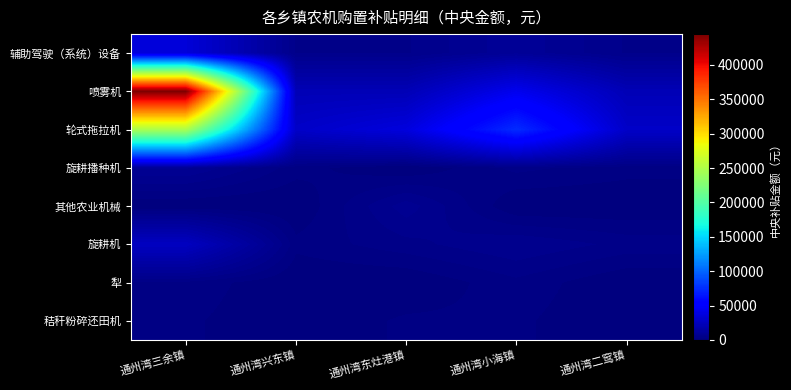

Reading left to right, extract all data points from this chart.

辅助驾驶（系统）设备: 通州湾三余镇=35000	通州湾兴东镇=5000	通州湾东灶港镇=5000	通州湾小海镇=10000	通州湾二窎镇=5000
喷雾机: 通州湾三余镇=444700	通州湾兴东镇=21700	通州湾东灶港镇=21700	通州湾小海镇=43400	通州湾二窎镇=21700
轮式拖拉机: 通州湾三余镇=247600	通州湾兴东镇=28500	通州湾东灶港镇=36900	通州湾小海镇=74800	通州湾二窎镇=28500
旋耕播种机: 通州湾三余镇=9000	通州湾兴东镇=2500	通州湾东灶港镇=0	通州湾小海镇=4000	通州湾二窎镇=2500
其他农业机械: 通州湾三余镇=0	通州湾兴东镇=0	通州湾东灶港镇=8000	通州湾小海镇=0	通州湾二窎镇=0
旋耕机: 通州湾三余镇=25900	通州湾兴东镇=2300	通州湾东灶港镇=4600	通州湾小海镇=6900	通州湾二窎镇=4600
犁: 通州湾三余镇=3000	通州湾兴东镇=0	通州湾东灶港镇=0	通州湾小海镇=3000	通州湾二窎镇=0
秸秆粉碎还田机: 通州湾三余镇=2100	通州湾兴东镇=0	通州湾东灶港镇=2100	通州湾小海镇=2100	通州湾二窎镇=0